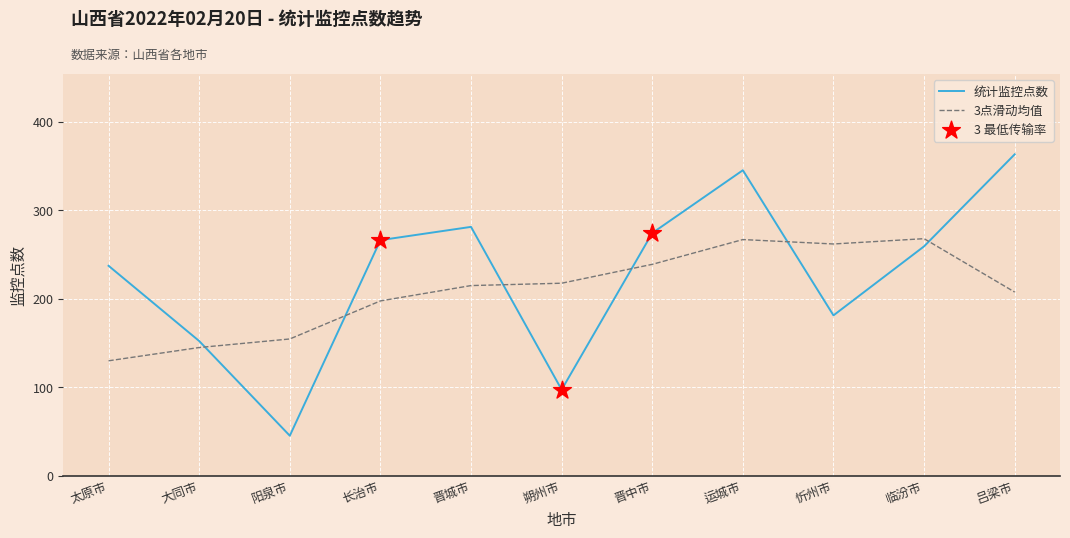

Between 阳泉市 and 晋中市, which series saw the biggest shift?

统计监控点数